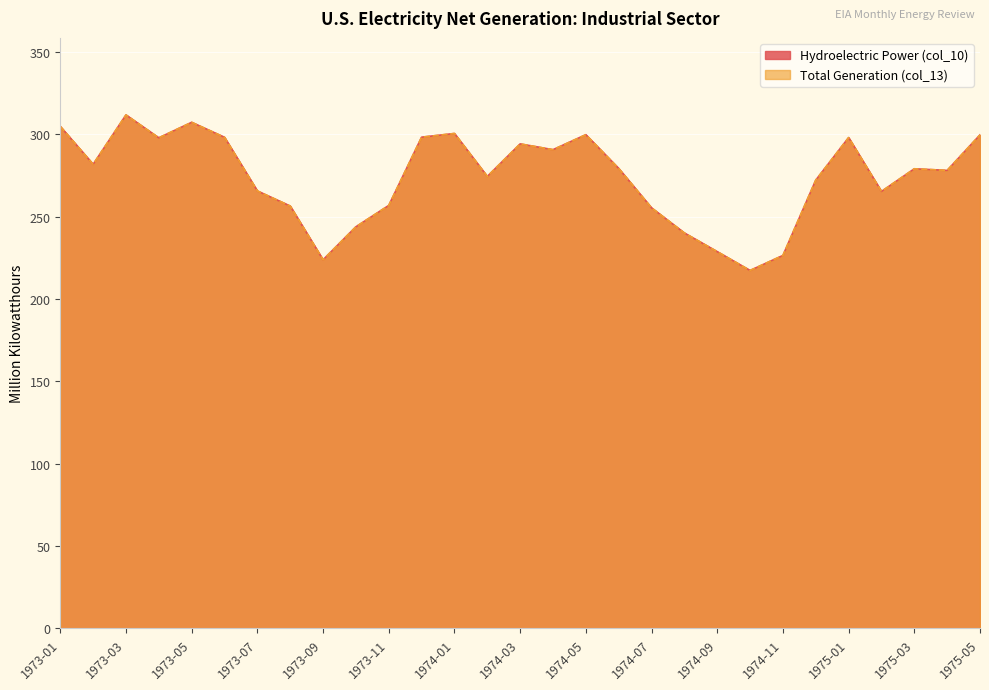

At which label does Total Generation (col_13) first exceed 279?

1973-01